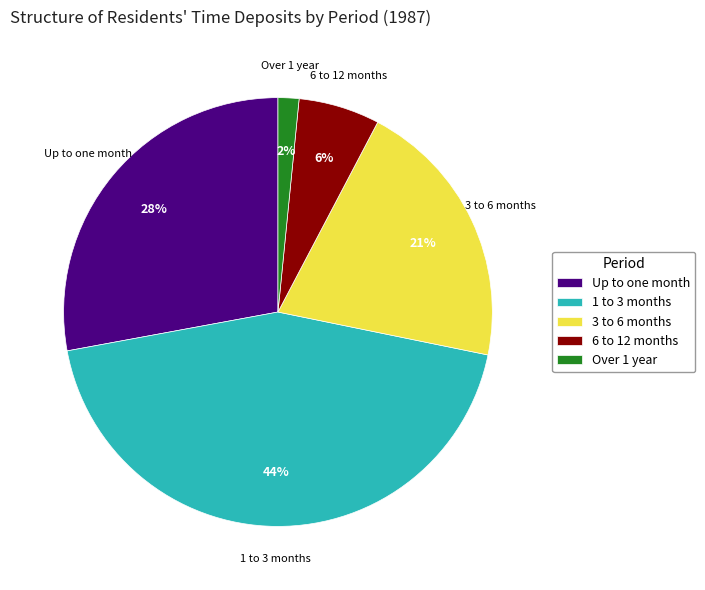

True or false: 1 to 3 months accounts for 44% of the total.

True